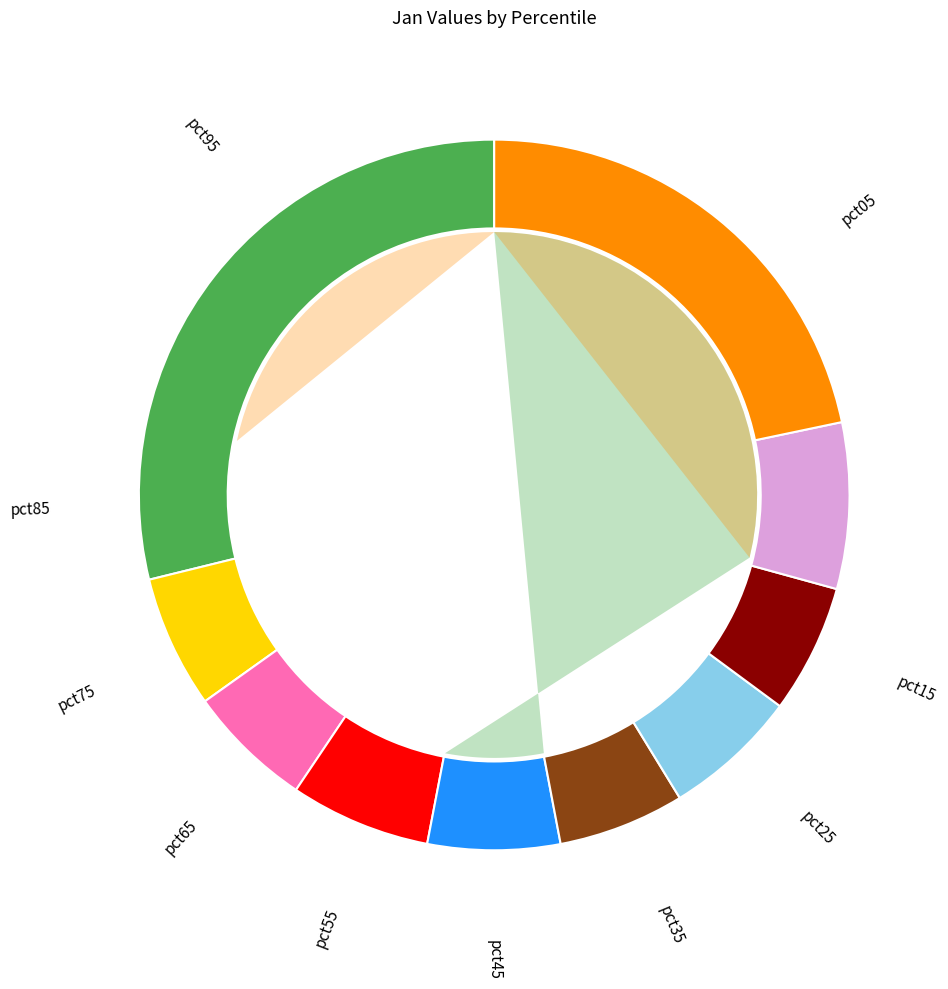

Count the number of slices in the pie.

10